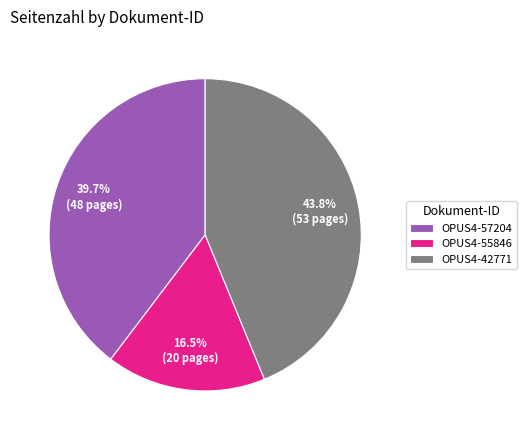

To the nearest percent, what is the average slice percentage?

33%